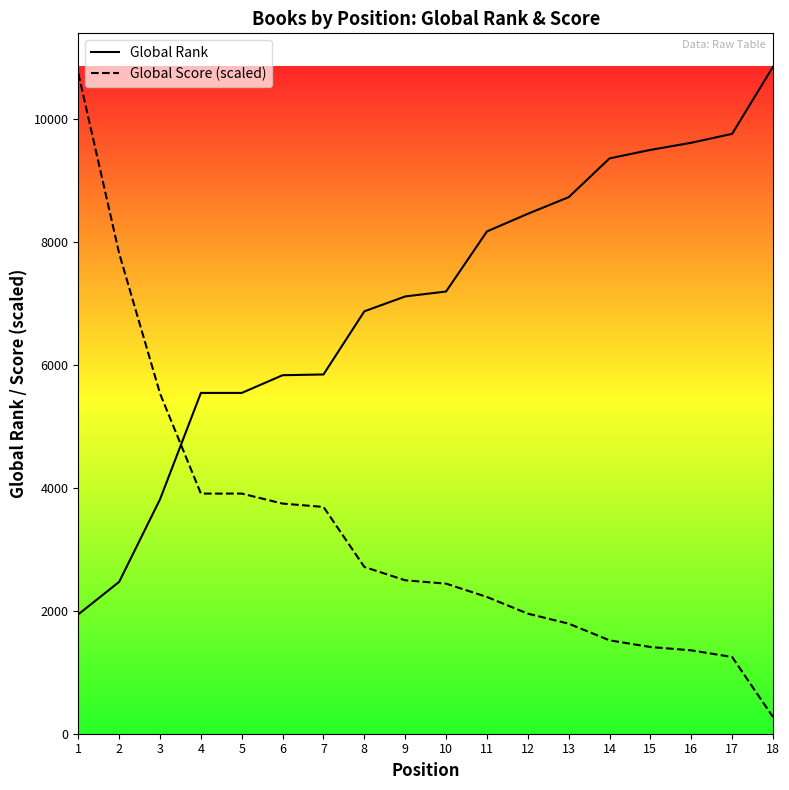

How many lines are shown in the chart?

2